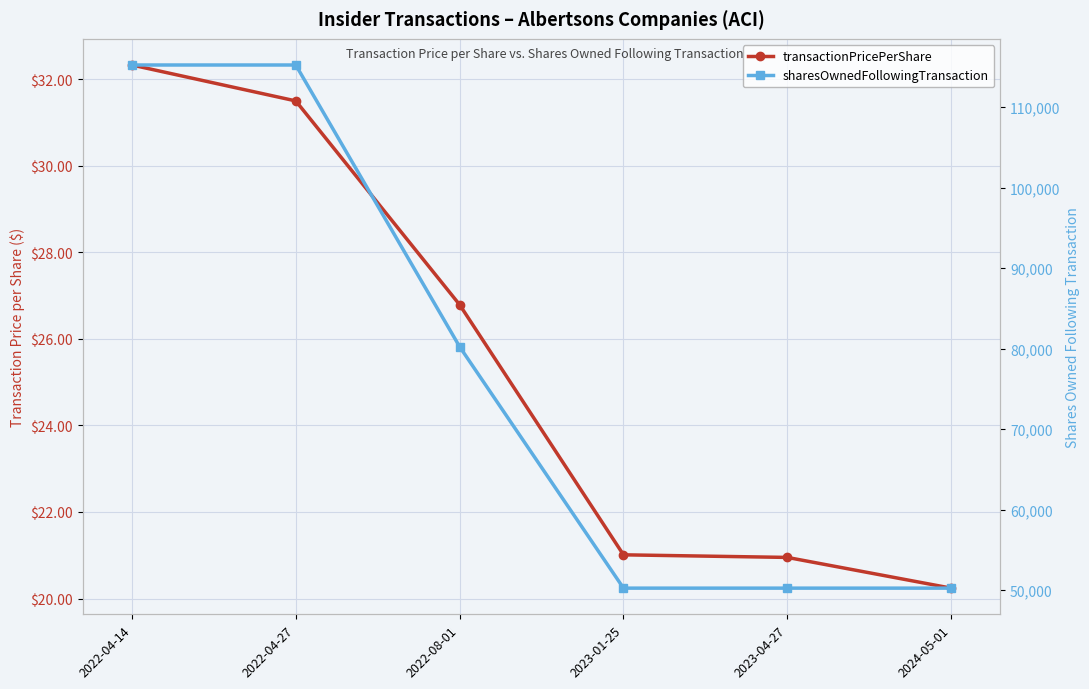

At which category is the sum across all series the highest?

2022-04-14